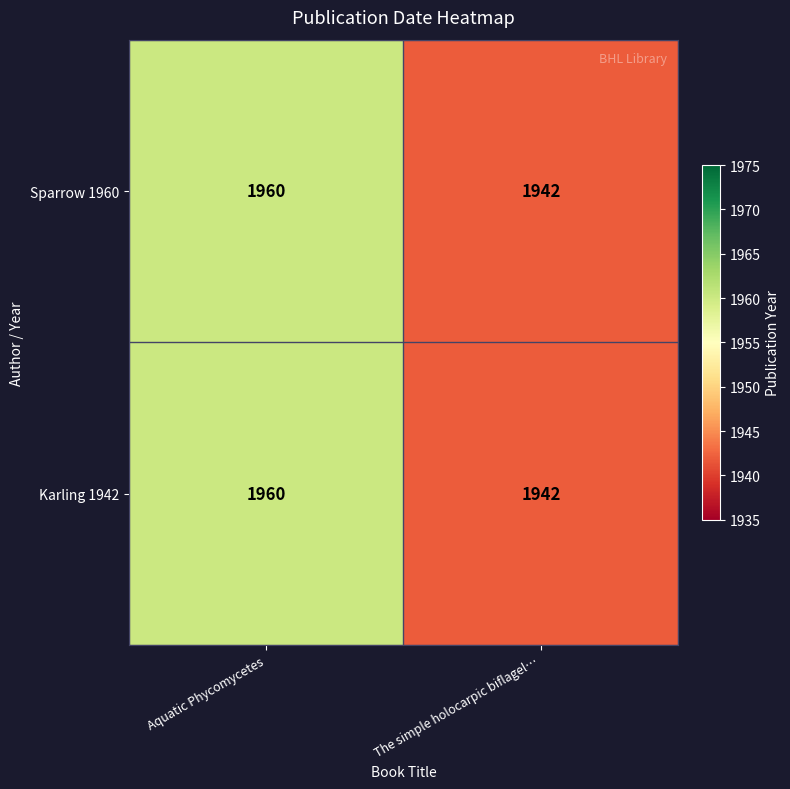

What is the difference between the Sparrow 1960 values at The simple holocarpic biflagel… and Aquatic Phycomycetes?

18